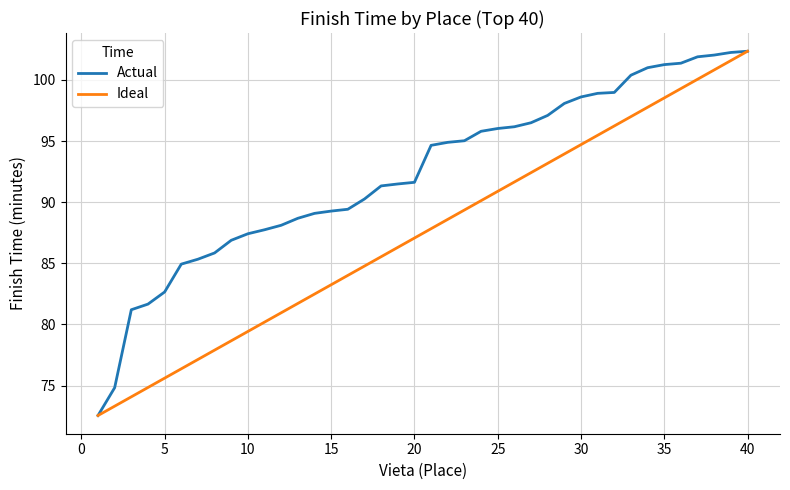

Which series has the largest total across all categories?

Actual